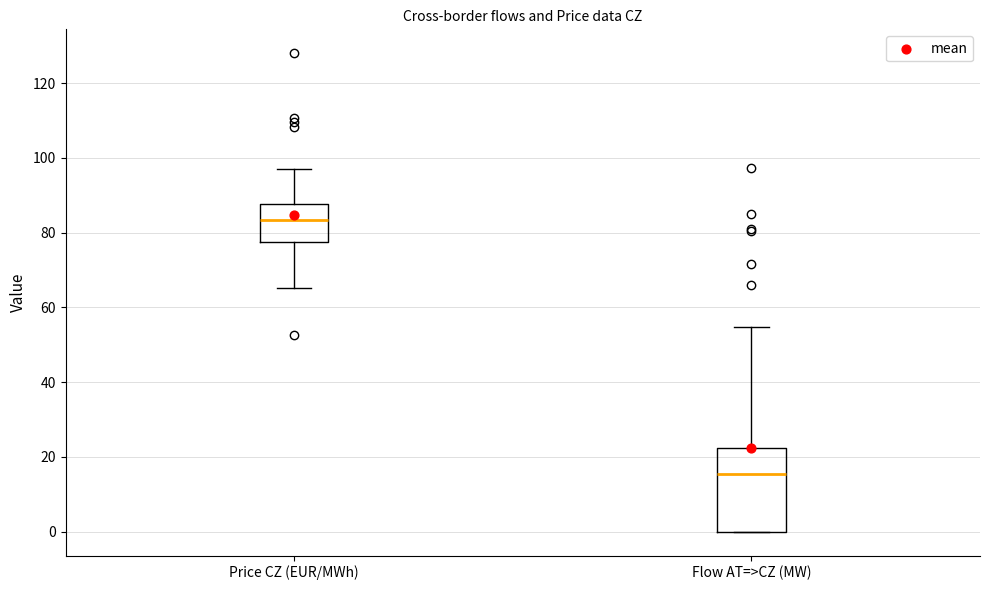

Which box has the highest median line?

Price CZ (EUR/MWh)